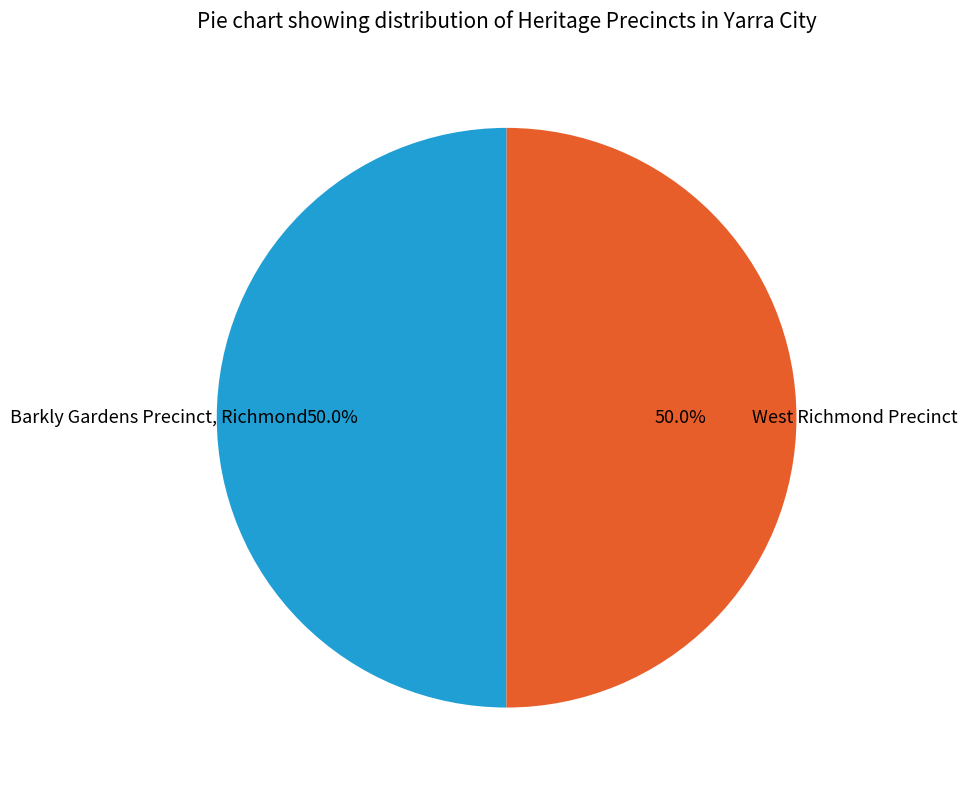

What percentage do Barkly Gardens Precinct, Richmond and West Richmond Precinct together represent?

100.0%